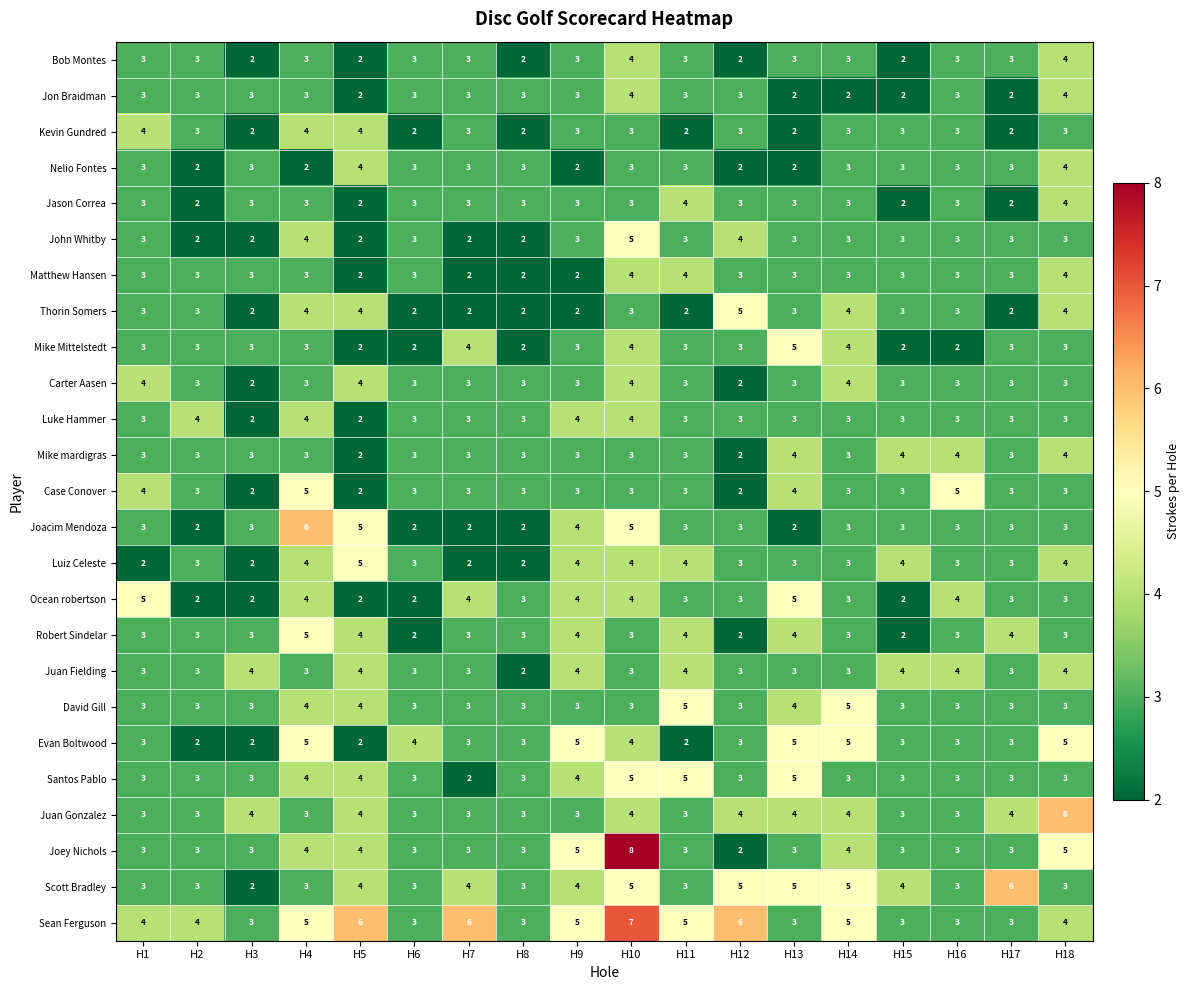

Read the Juan Gonzalez value at H9.

3